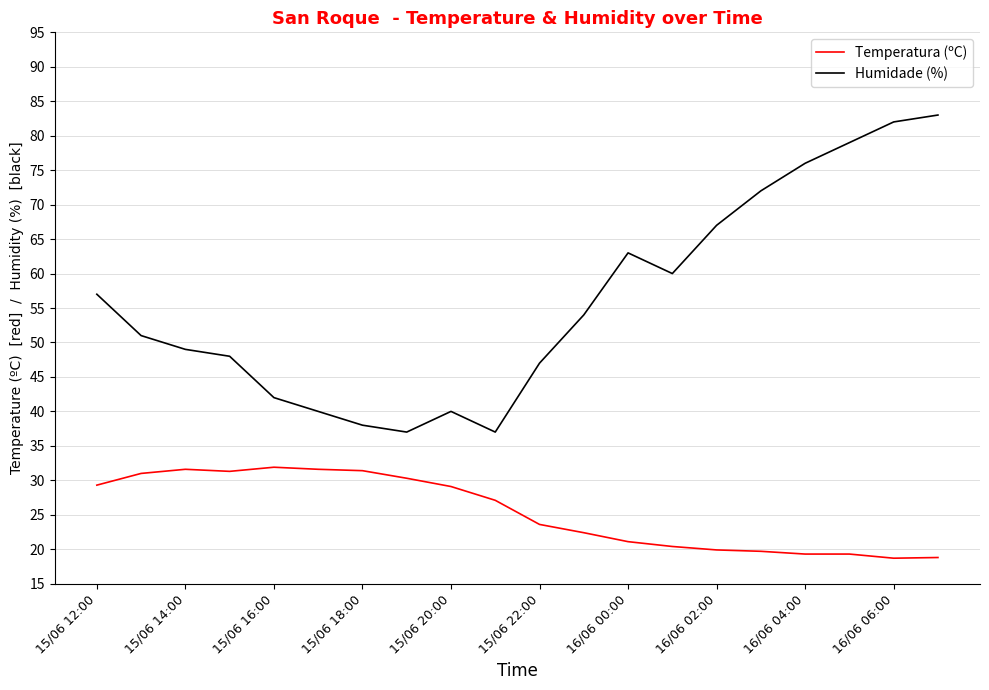

Which series has the widest spread of values?

Humidade (%)